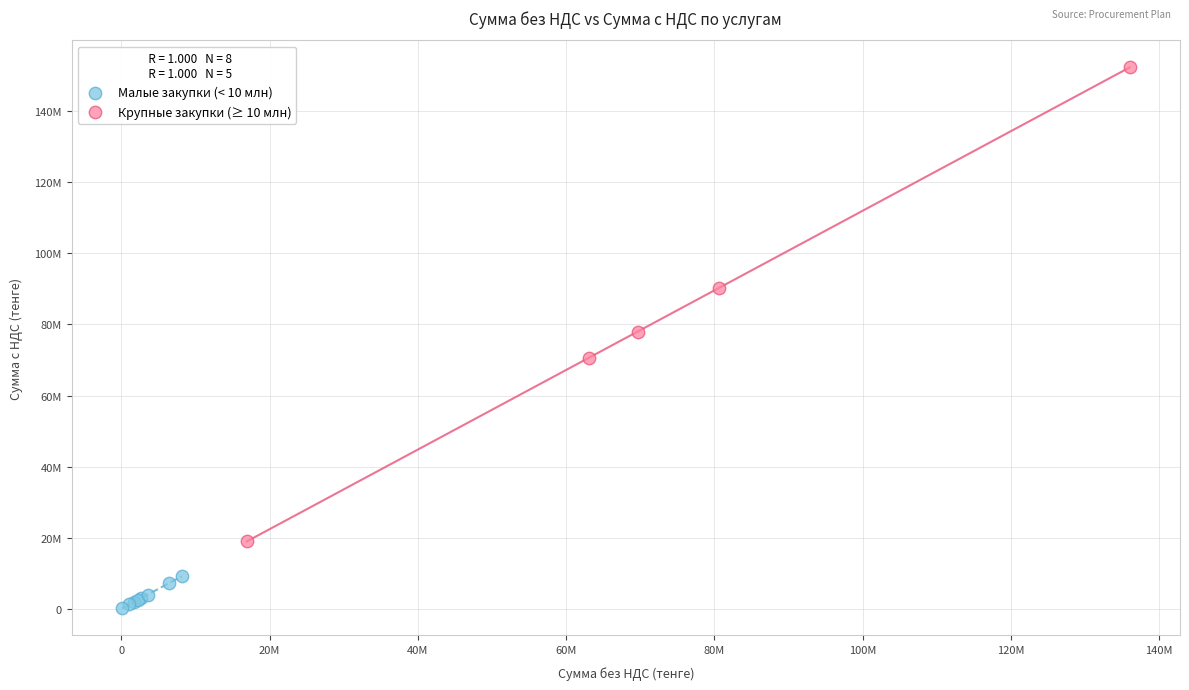

What are all the series names shown in the legend?

Малые закупки (< 10 млн), Крупные закупки (≥ 10 млн)